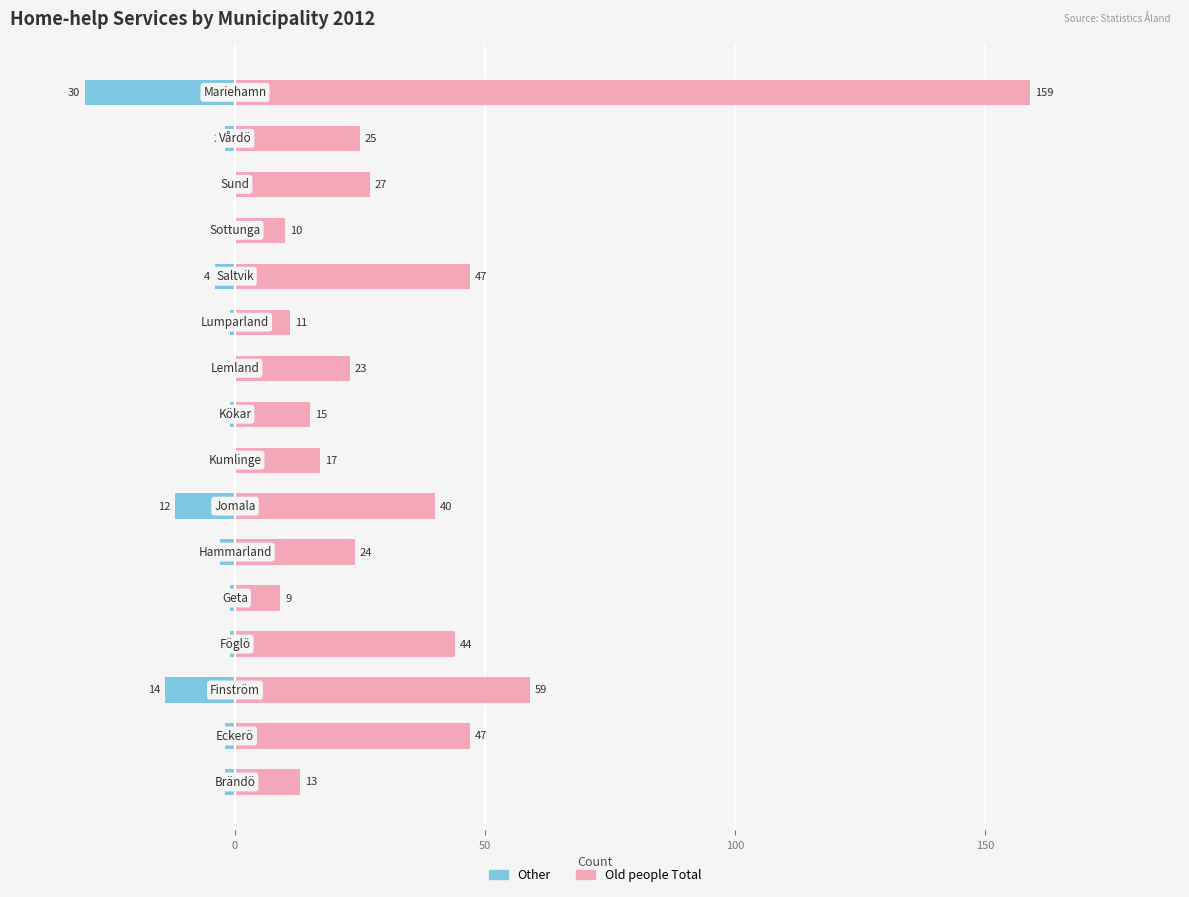

Reading right to left, extract all data points from this chart.

Other: -30	-2	0	0	-4	-1	0	-1	0	-12	-3	-1	-1	-14	-2	-2
Old people Total: 159	25	27	10	47	11	23	15	17	40	24	9	44	59	47	13